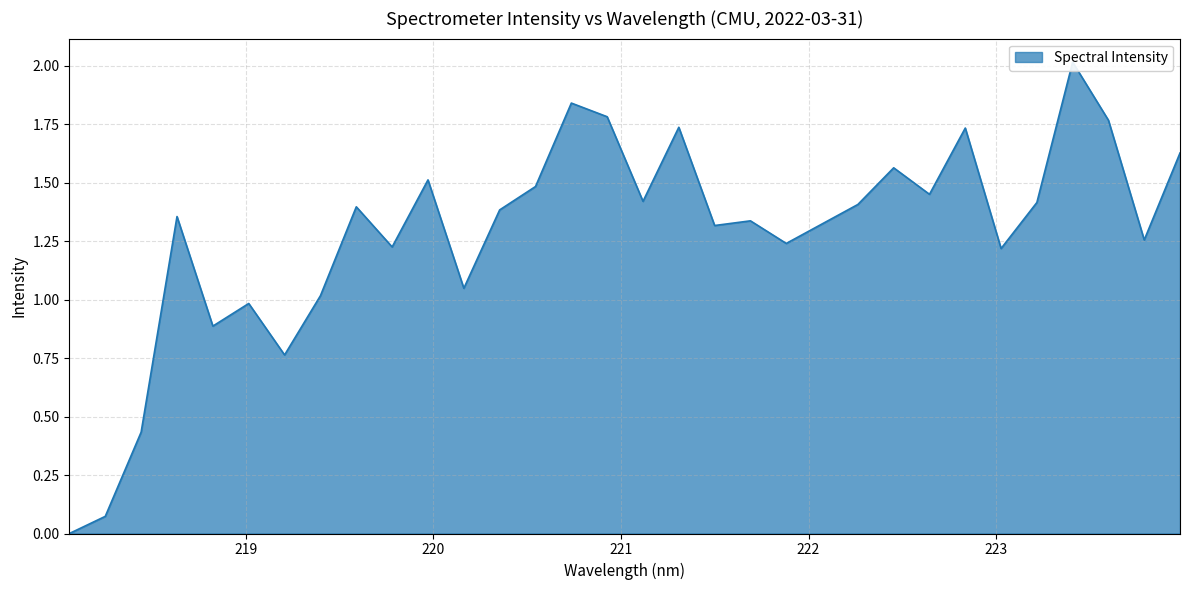

Count the number of categories in the chart.

32